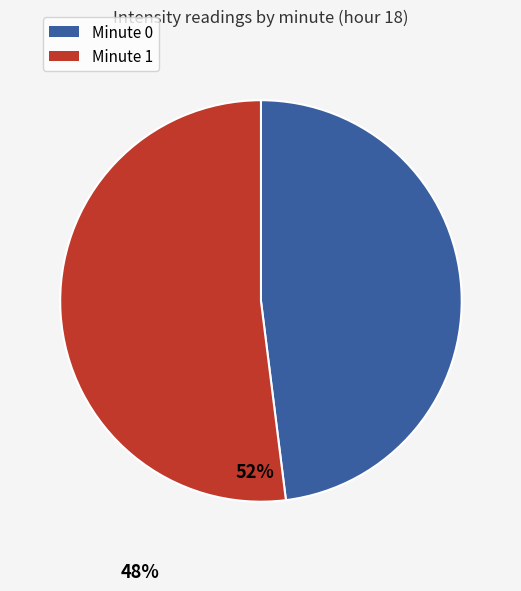

How many slices are in this pie chart?

2